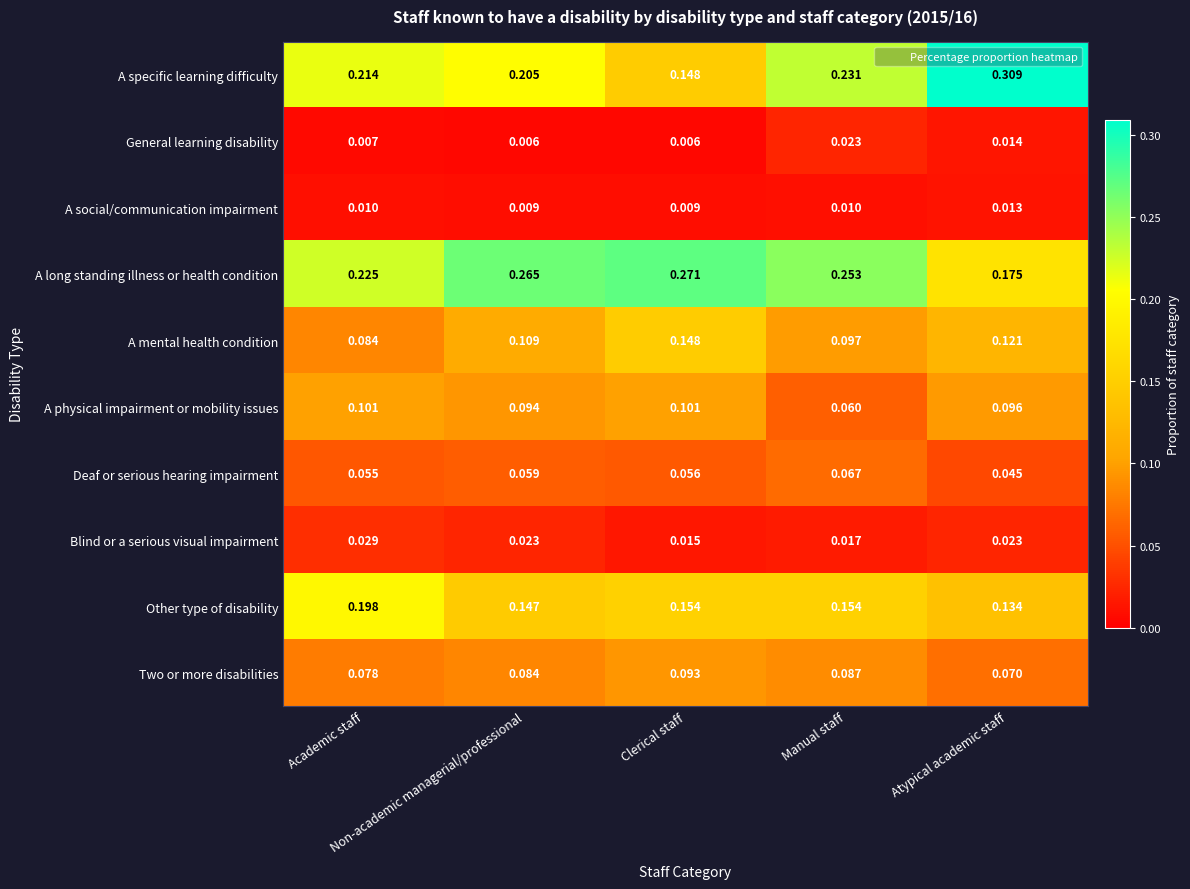

Which series has the widest spread of values?

A specific learning difficulty